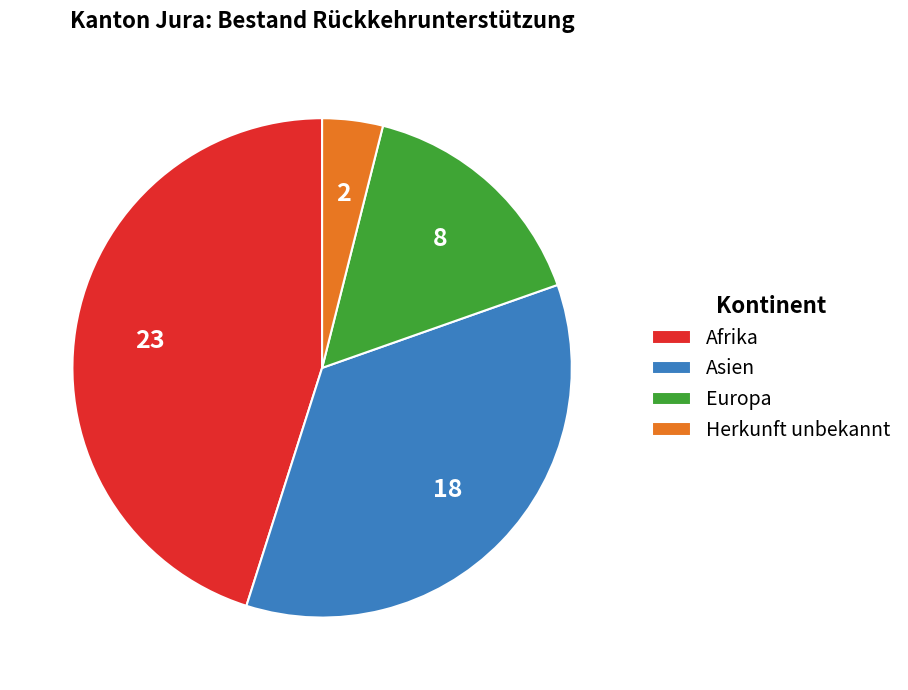

Combined, do Asien and Europa account for over 50%?

Yes